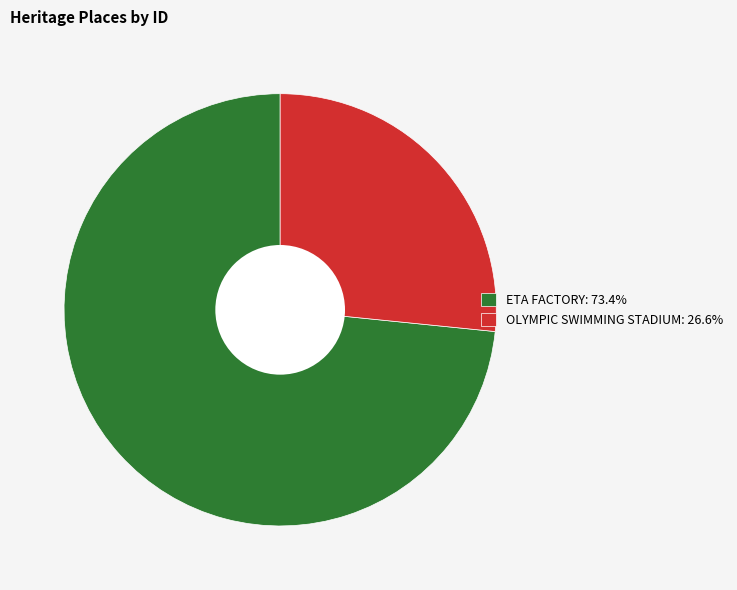

Rank the categories by value from lowest to highest.

OLYMPIC SWIMMING STADIUM, ETA FACTORY